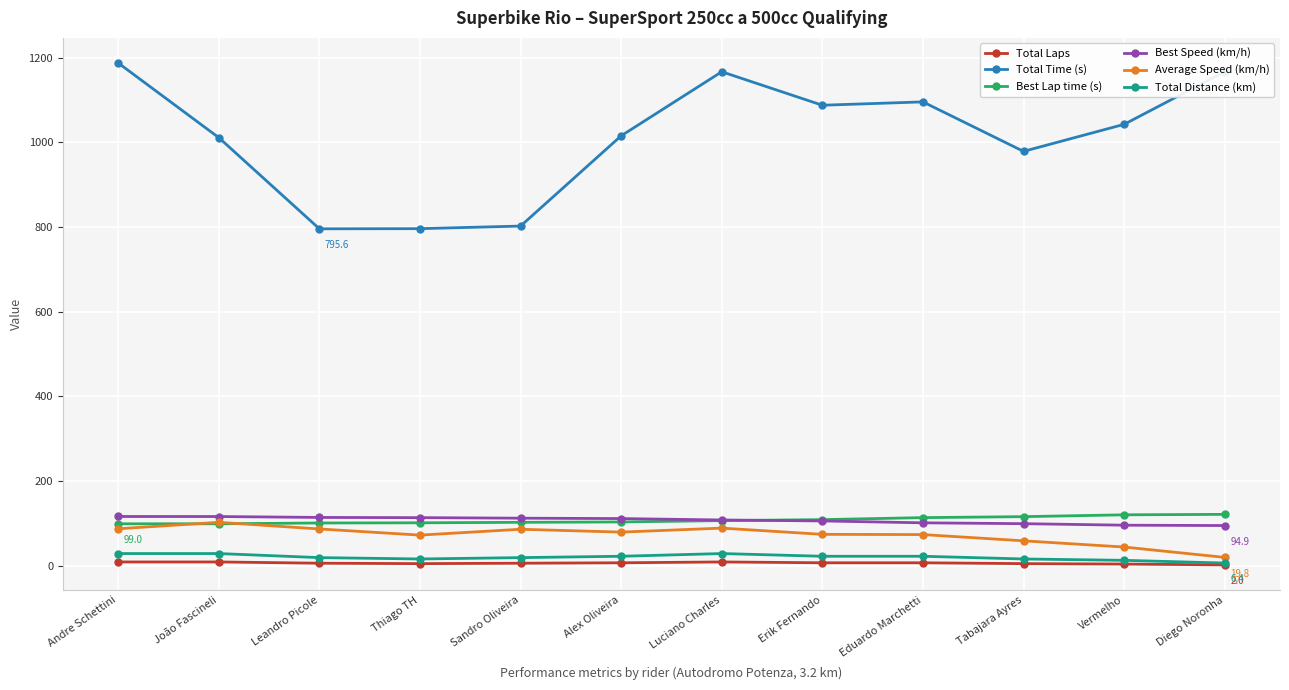

What is the maximum value for Average Speed (km/h)?

102.6